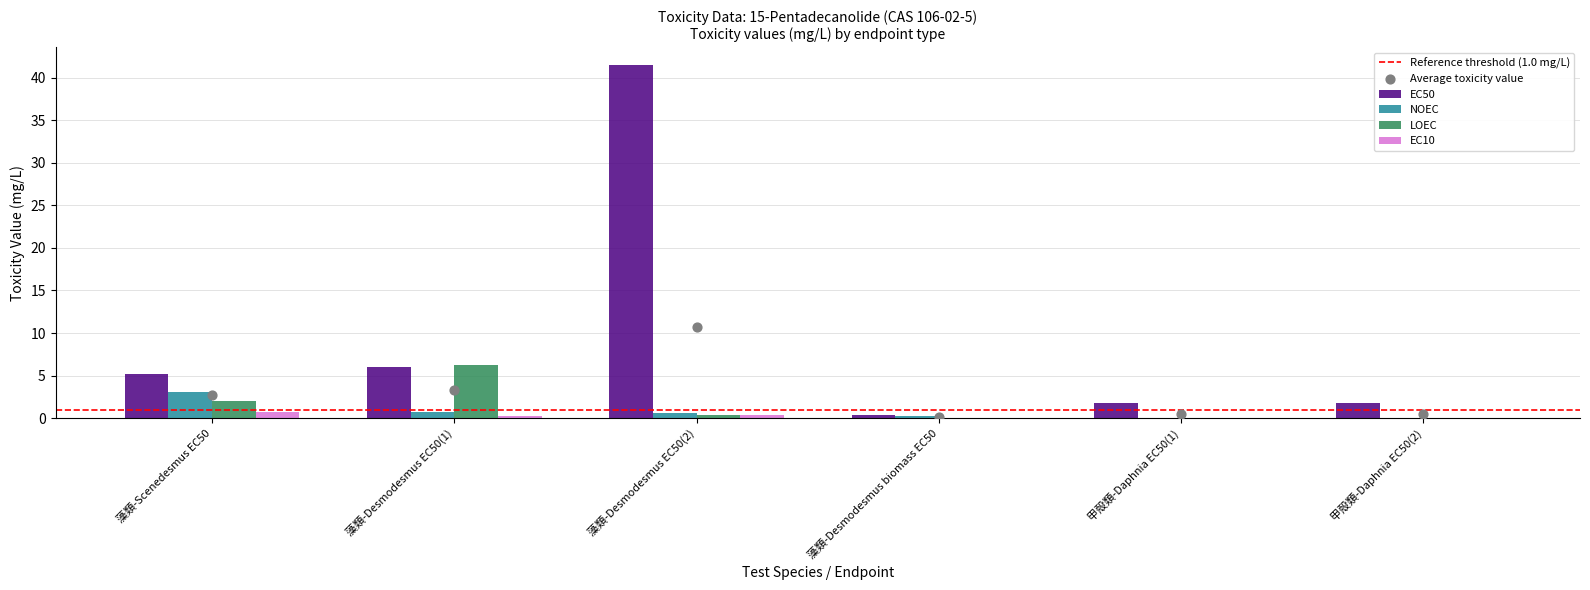

At how many categories does at least one series exceed 2?

3